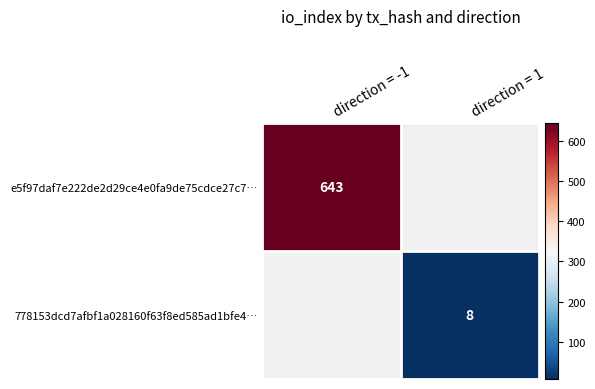

Is it true that e5f97daf7e222de2d29ce4e0fa9de75cdce27c7 equals -1 at direction?

True